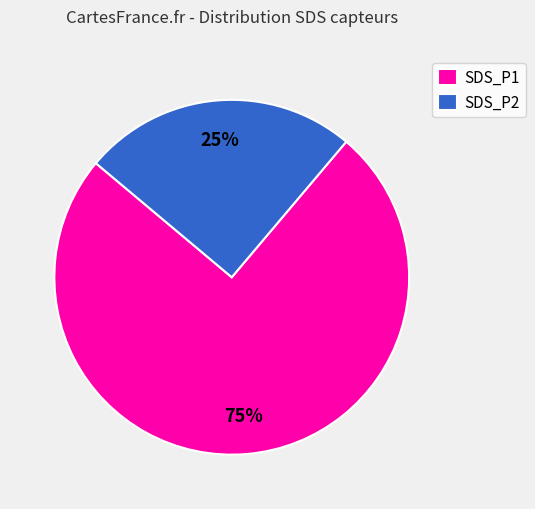

Is there any slice that represents more than half of the pie?

Yes